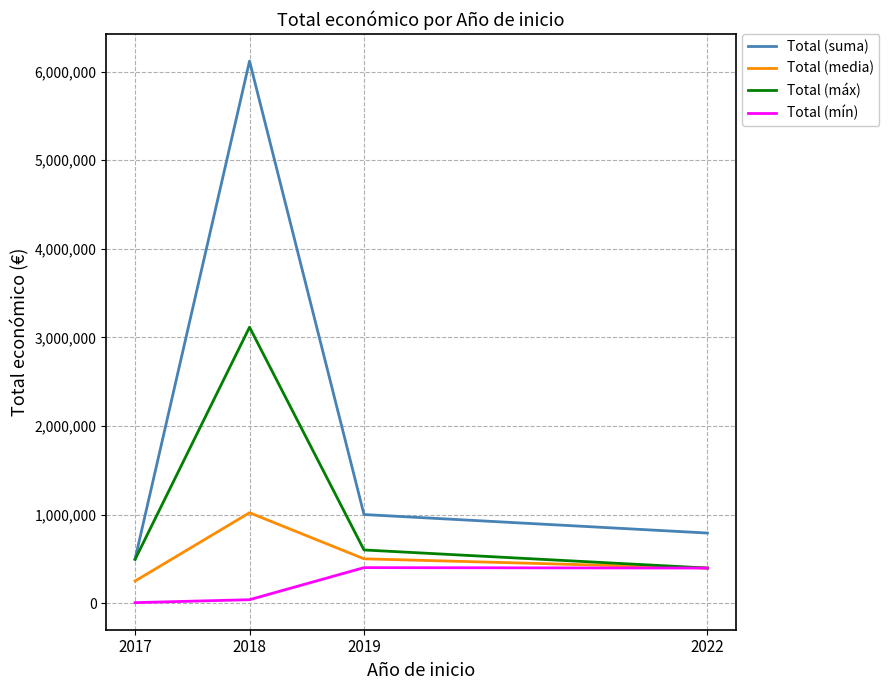

List the labels in order of Total (suma) value, smallest first.

2017, 2022, 2019, 2018